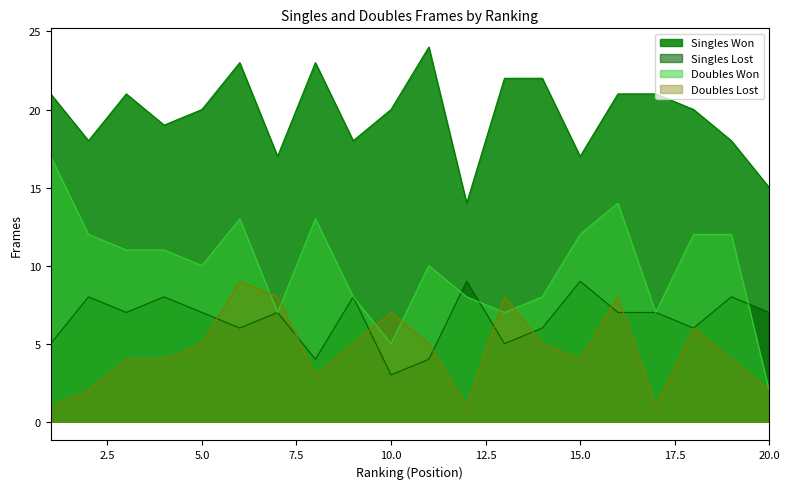

What is the spread (max minus min) of values at 14?

17